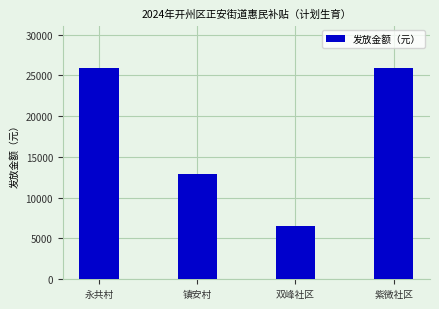

What is the value of the 4th bar from the left?

25920